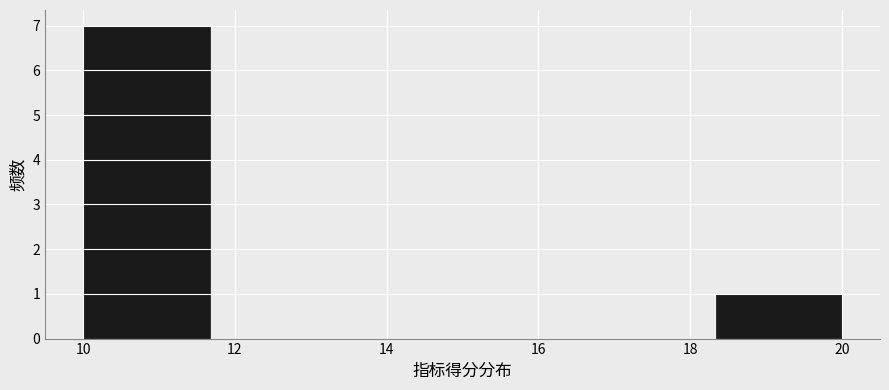

Over which range of the x-axis is the bar tallest?

10.0 to 11.6